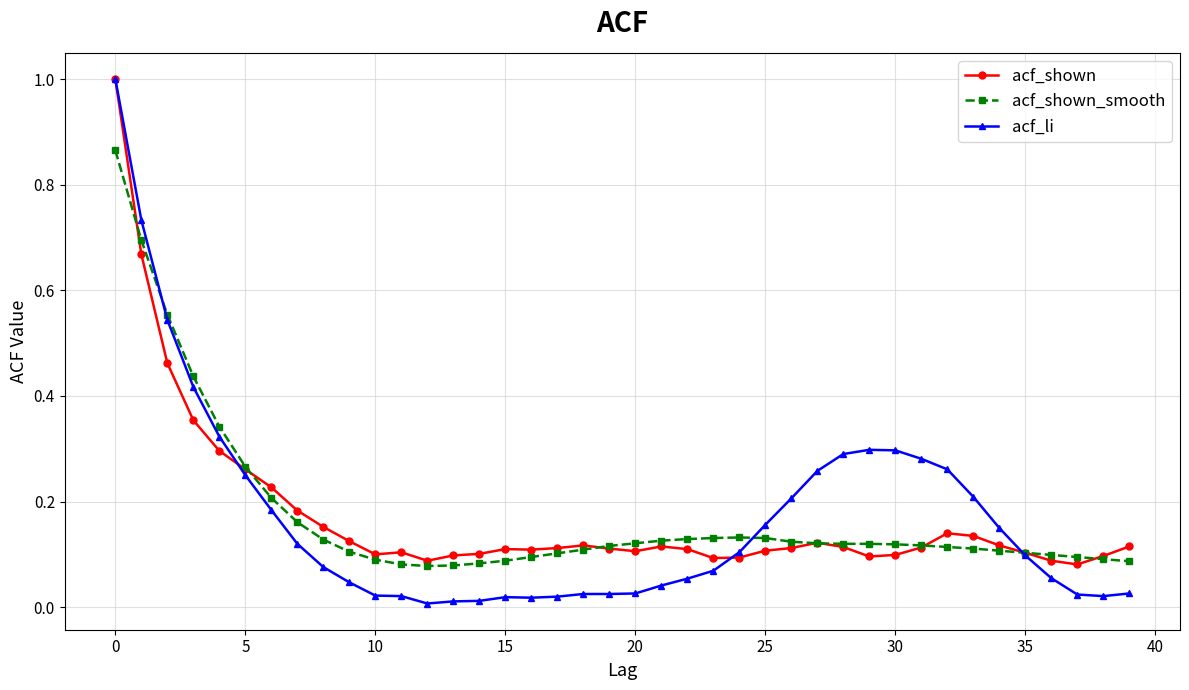

How many lines are shown in the chart?

3